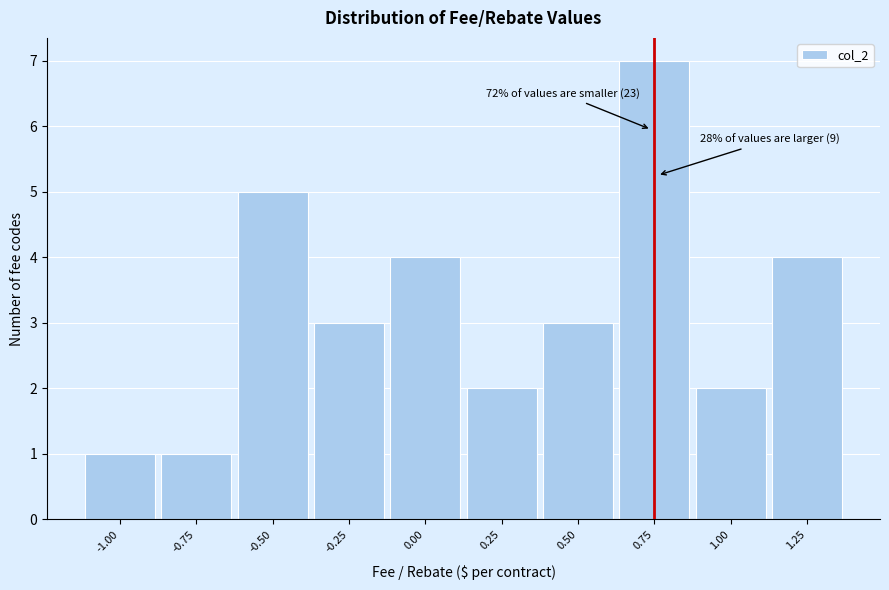

Reading left to right, transcribe all the data shown in this chart.

-1.00=1	-0.75=1	-0.50=5	-0.25=3	0.00=4	0.25=2	0.50=3	0.75=7	1.00=2	1.25=4